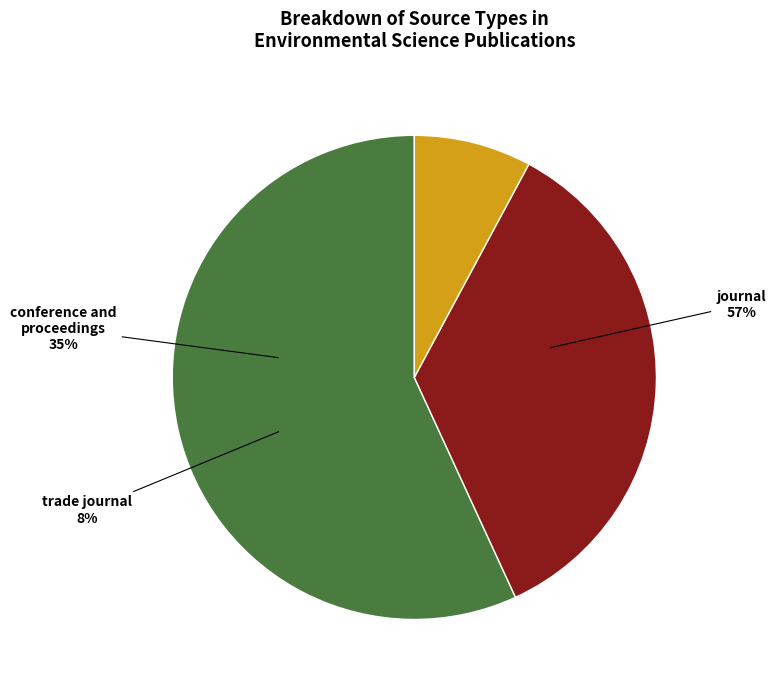

What percentage is the conference and proceedings slice, to the nearest percent?

35%